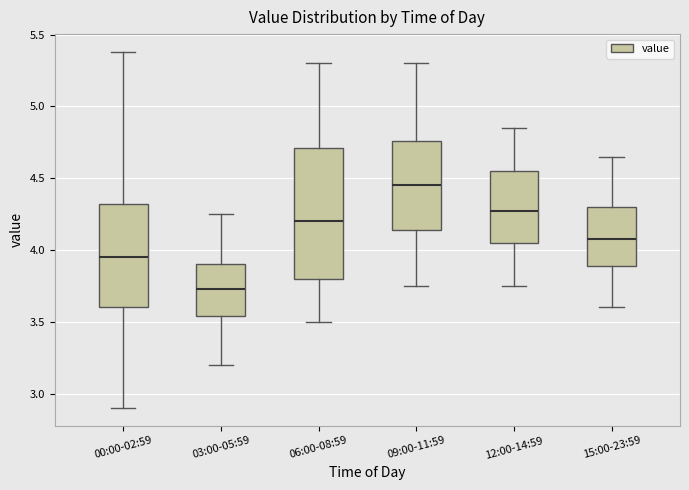

Reading left to right, transcribe this box plot: for each box, give where its median line is, the range the box spans, and where its two whiskers end, as read against the y-axis. The values are not printed on the chart, so give them approximately, as read against the axis.

00:00-02:59: median 3.95, box 3.60 to 4.30, whiskers 2.90 to 5.40
03:00-05:59: median 3.75, box 3.55 to 3.90, whiskers 3.20 to 4.25
06:00-08:59: median 4.20, box 3.80 to 4.70, whiskers 3.50 to 5.30
09:00-11:59: median 4.45, box 4.15 to 4.75, whiskers 3.75 to 5.30
12:00-14:59: median 4.30, box 4.05 to 4.55, whiskers 3.75 to 4.85
15:00-23:59: median 4.10, box 3.90 to 4.30, whiskers 3.60 to 4.65